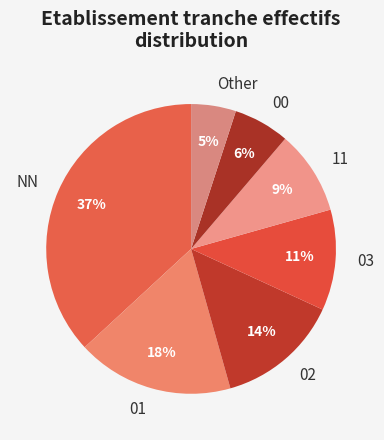

To the nearest percent, what is the combined percentage of 01 and 00?

24%